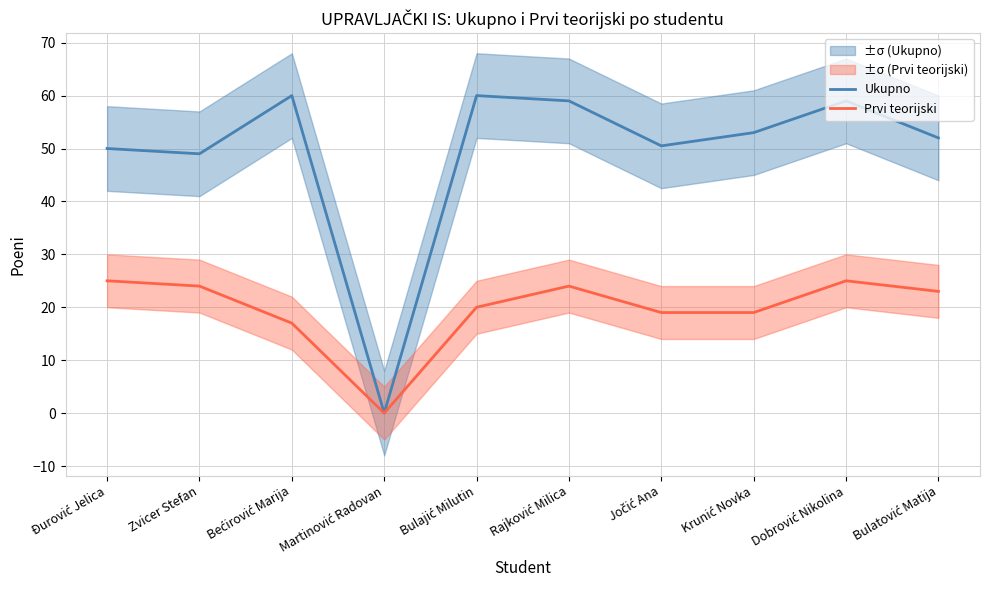

Which has a higher value, Rajković Milica or Zvicer Stefan?

Rajković Milica